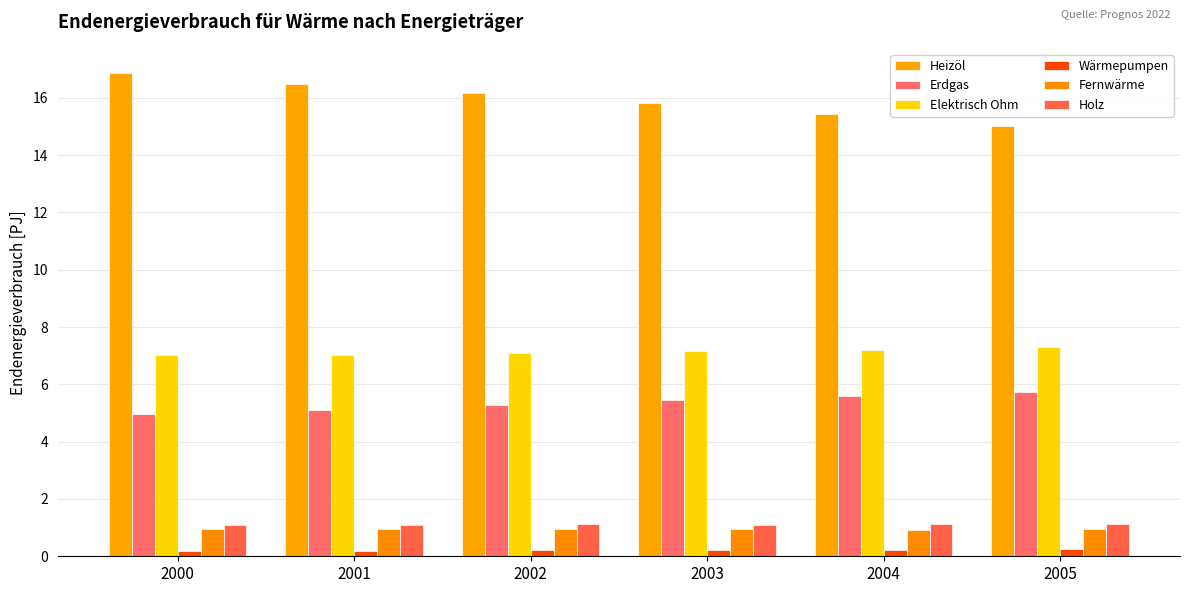

How many bars are there in each group?

6